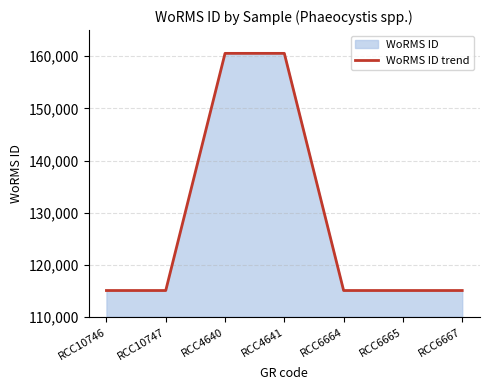

Rank the categories by value from lowest to highest.

RCC10746, RCC10747, RCC6664, RCC6665, RCC6667, RCC4640, RCC4641